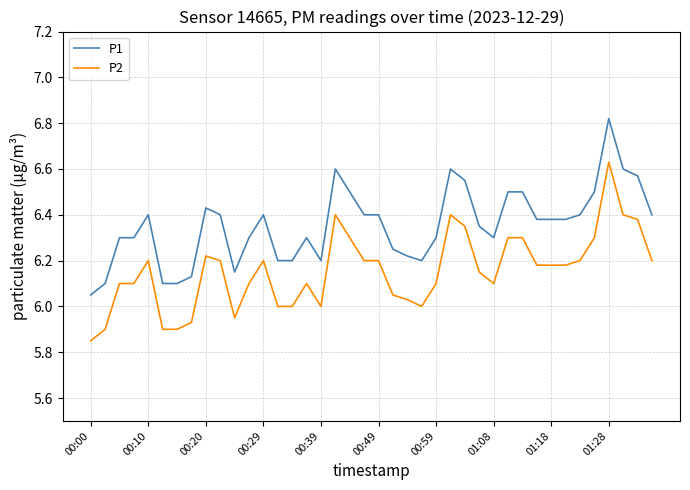

At how many categories does at least one series exceed 6?

40